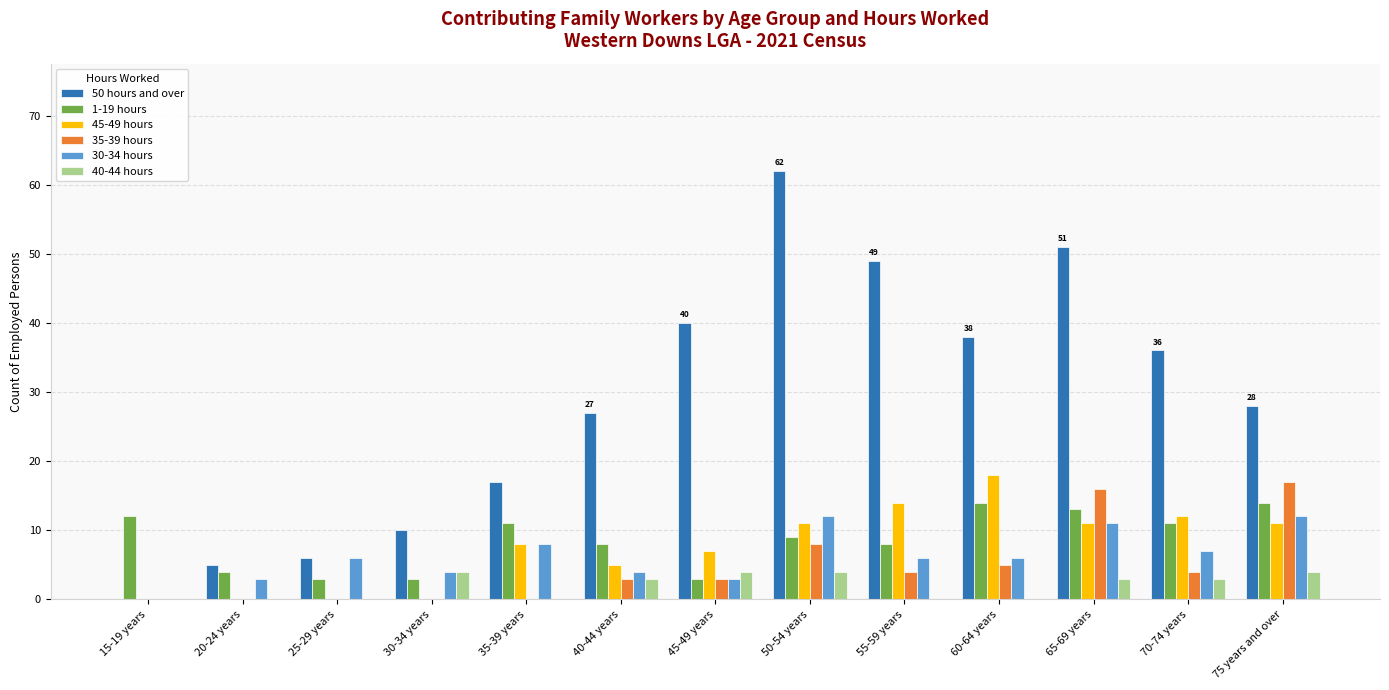

Is it true that 35-39 hours equals 7 at 70-74 years?

False